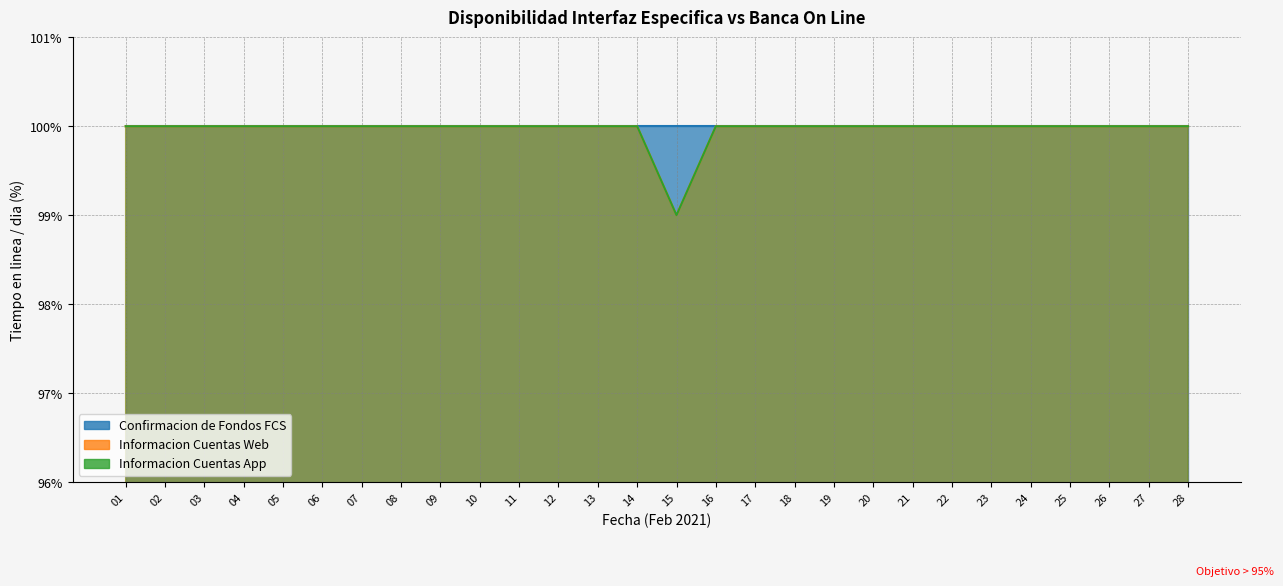

Where is the first local minimum for Informacion Cuentas App?

15